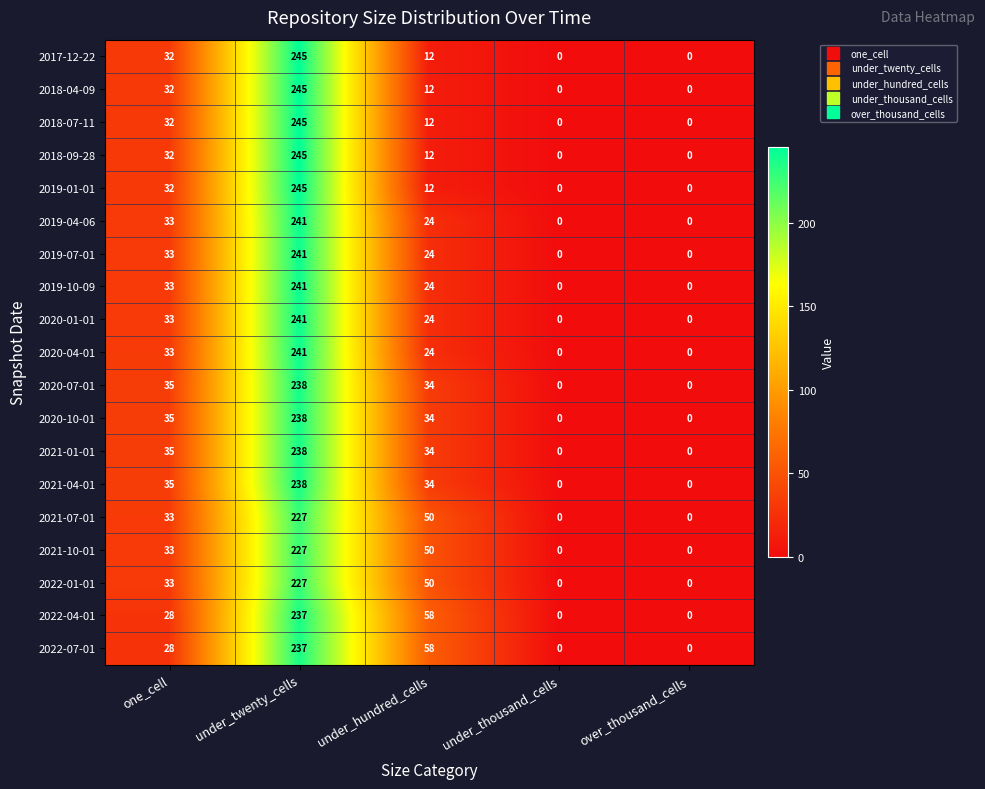

At which label does 2020-10-01 first exceed 34?

one_cell